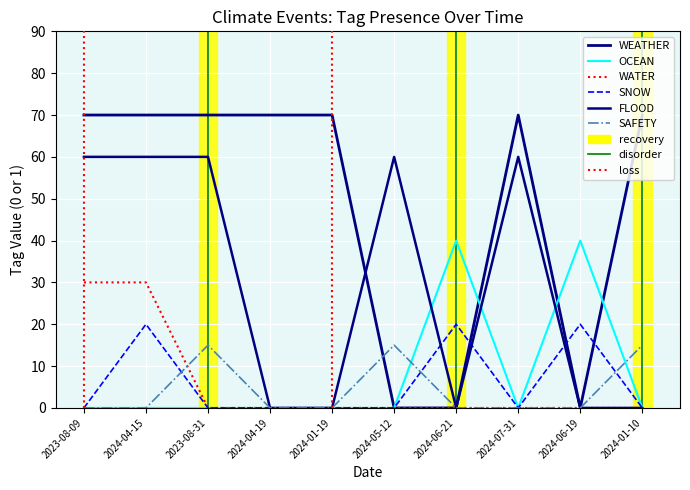

At which category is the sum across all series the highest?

2024-04-15